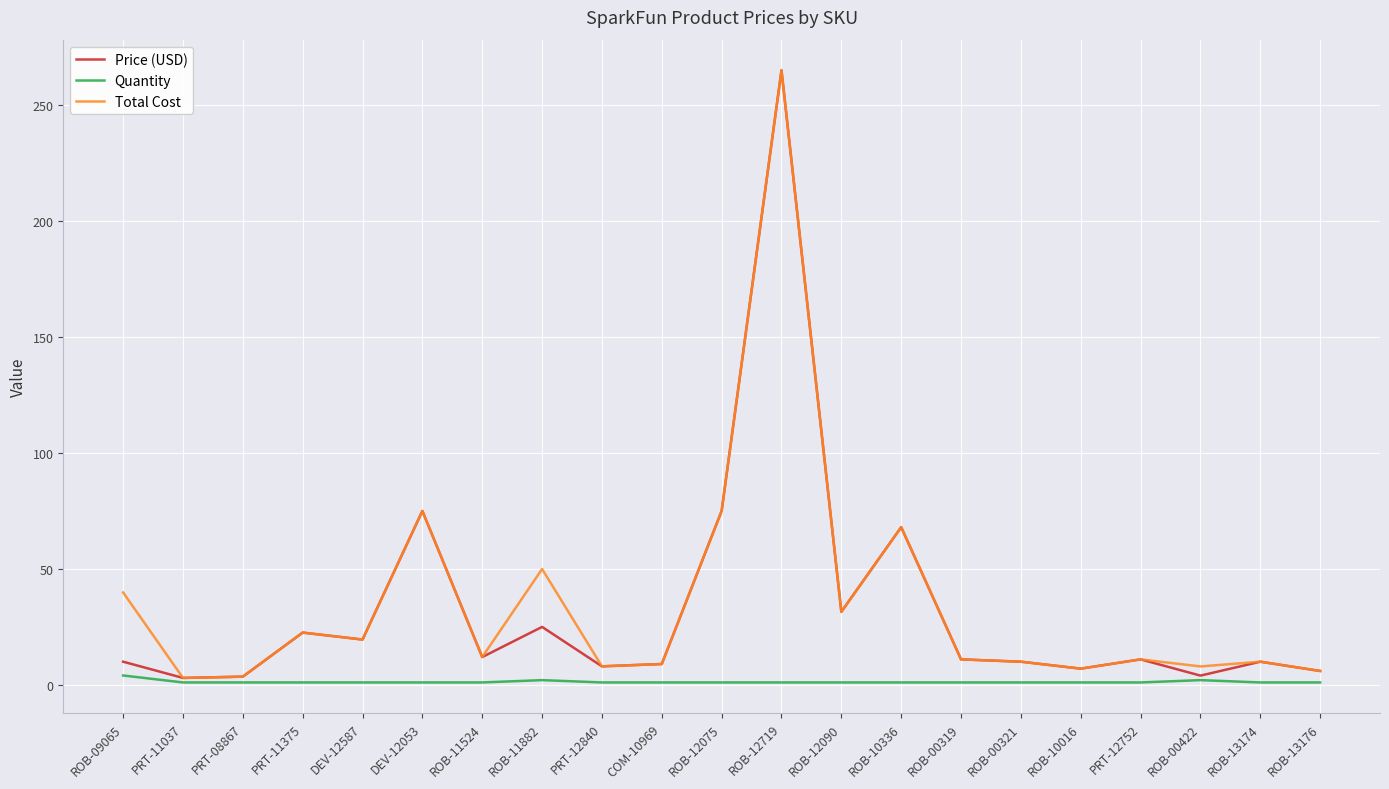

True or false: Price (USD) has a value of 10.9 at ROB-00319.

True